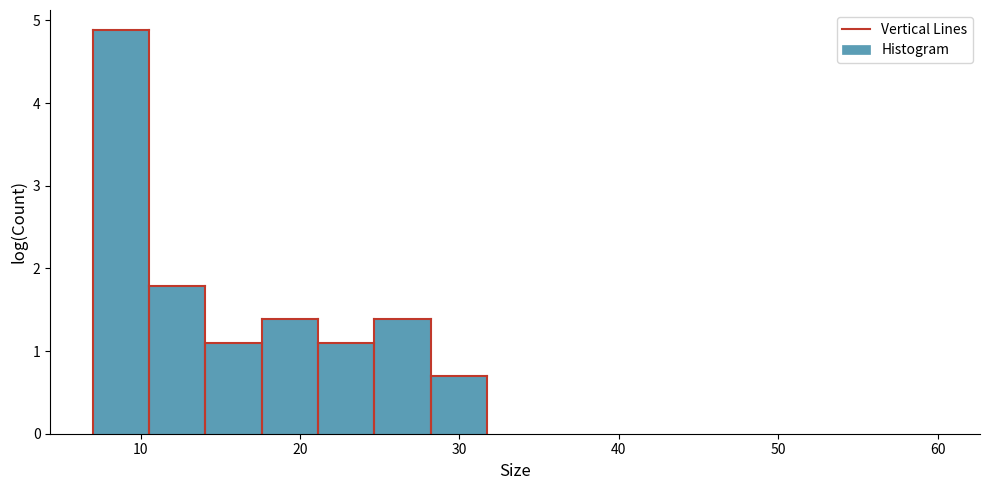

Read against the x-axis, roughly where is the centre of the tallest bar?

9